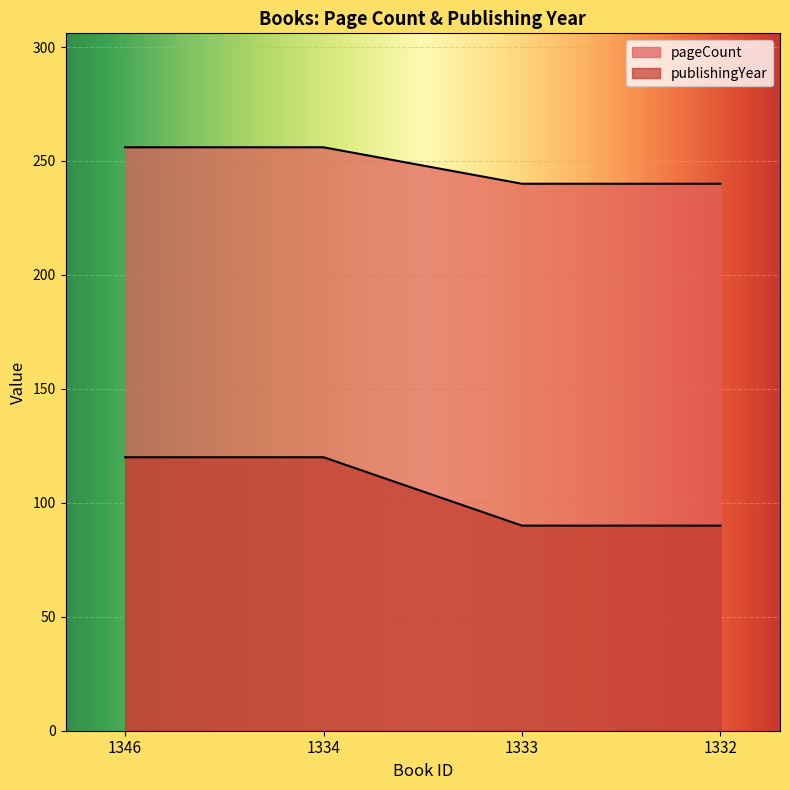

At which label does publishingYear reach its peak?

1346